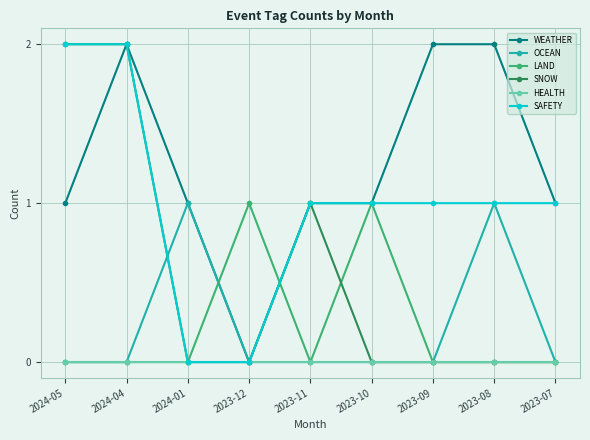

What is the total value across all series at 2023-11?

3